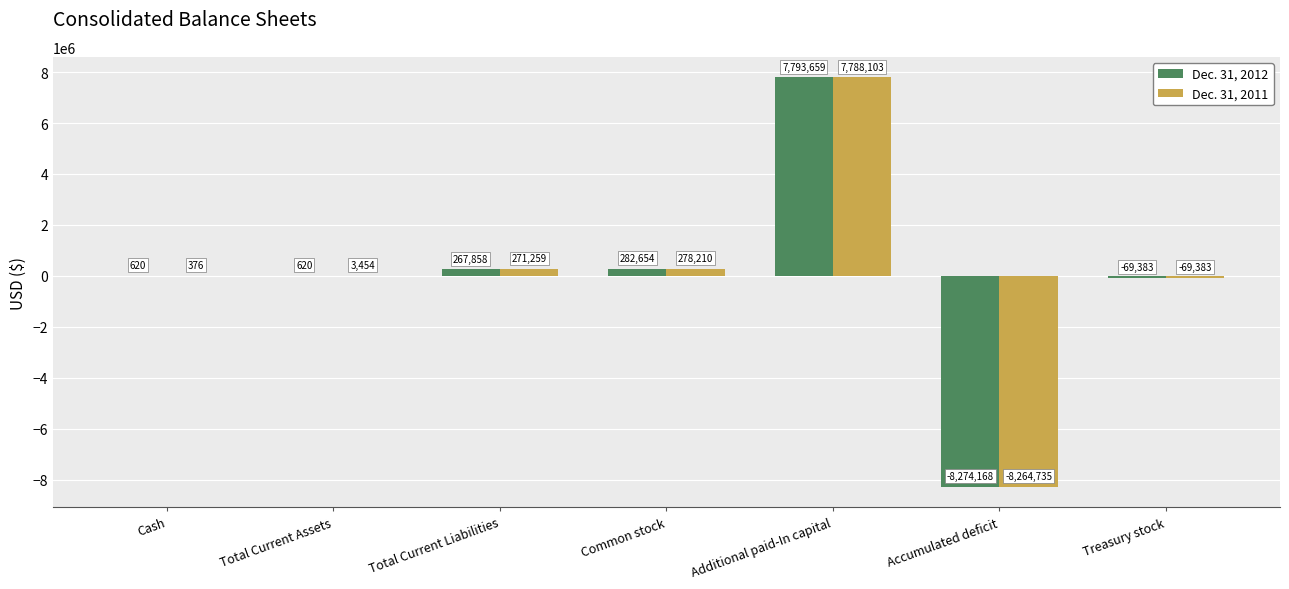

At which category is the sum across all series the highest?

Additional paid-In capital